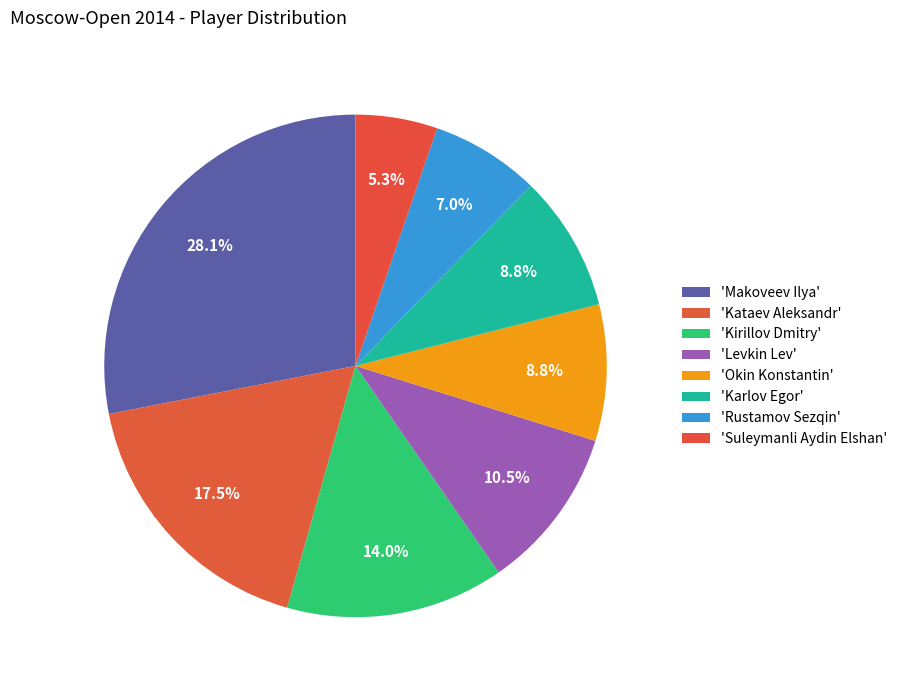

How many segments does this pie chart have?

8